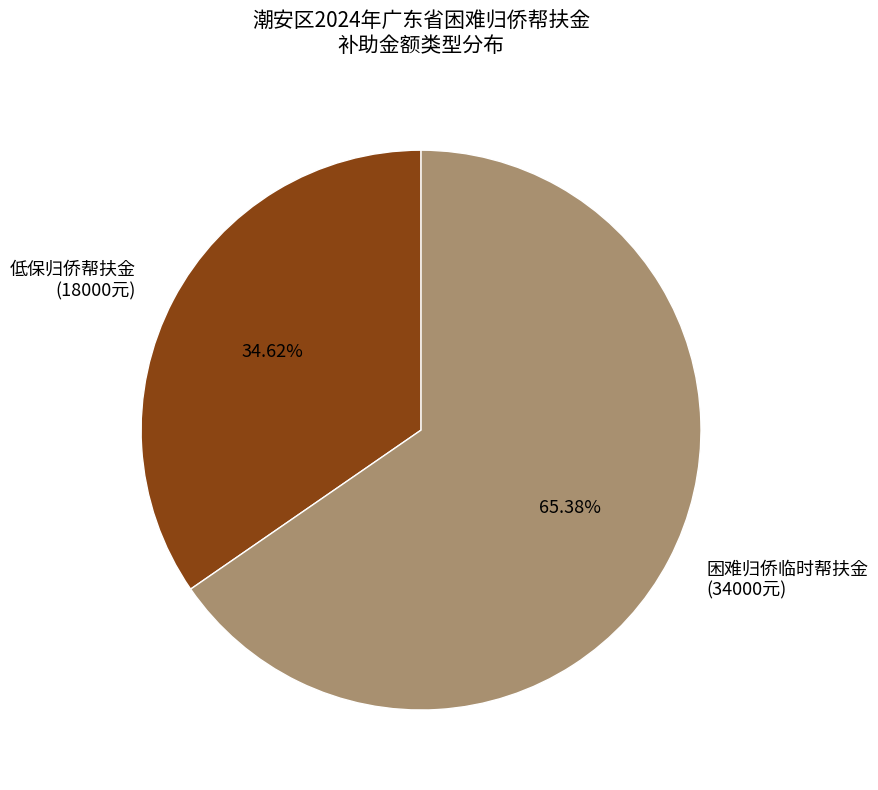

Do 困难归侨临时帮扶金 (34000元) and 低保归侨帮扶金 (18000元) together represent more than half of the pie?

Yes